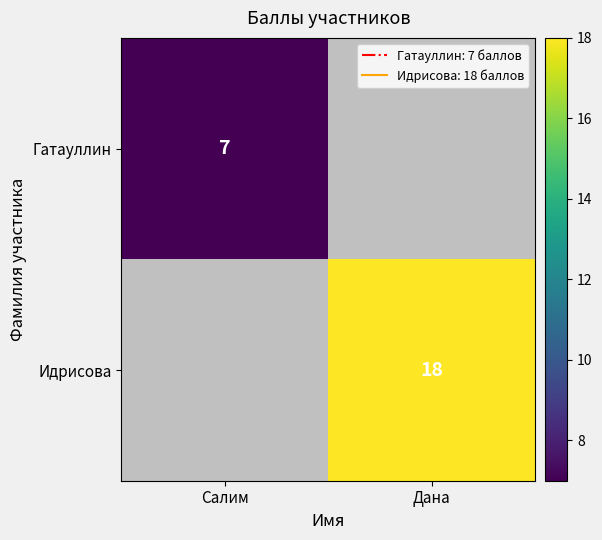

True or false: Идрисова has a value of 27.1 at Дана.

False